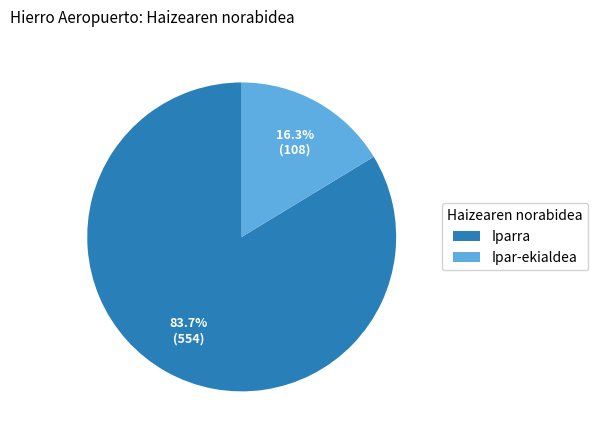

What portion of the pie excludes Iparra?

16.3%